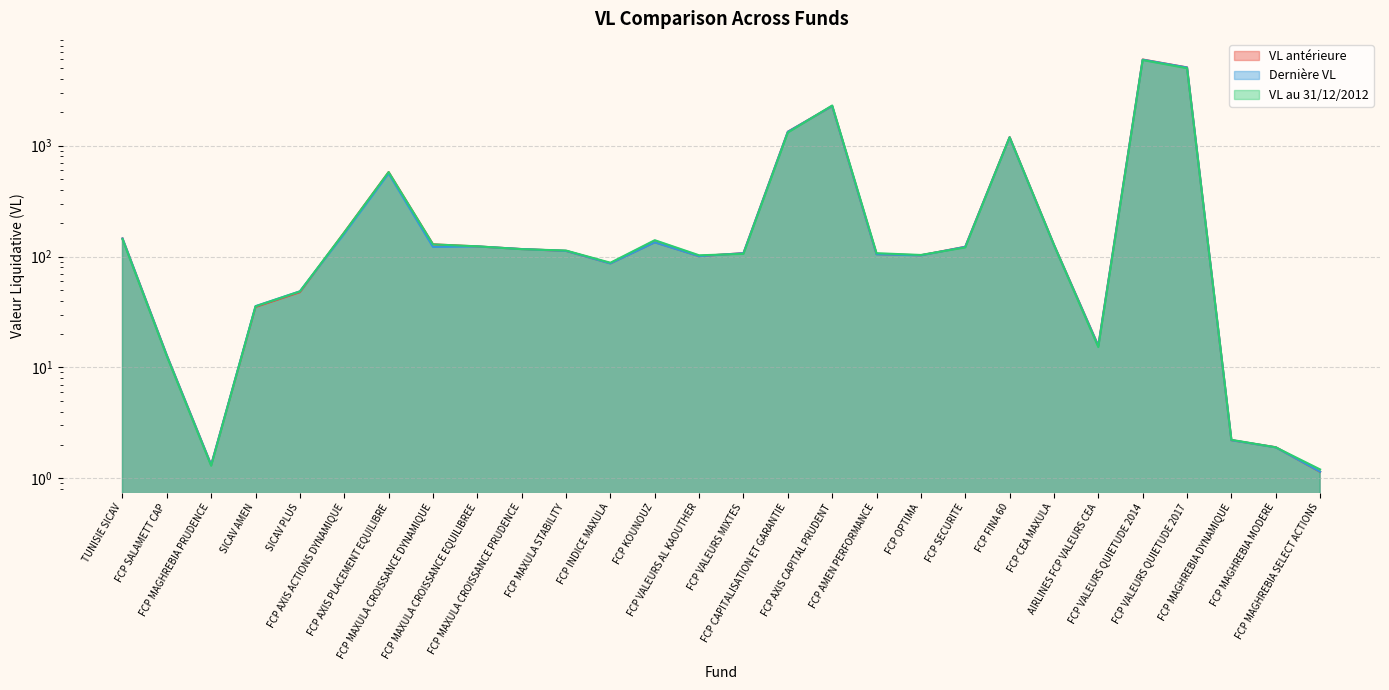

What is the sum of the Dernière VL values at FCP AMEN PERFORMANCE and FCP MAGHREBIA PRUDENCE?

106.1